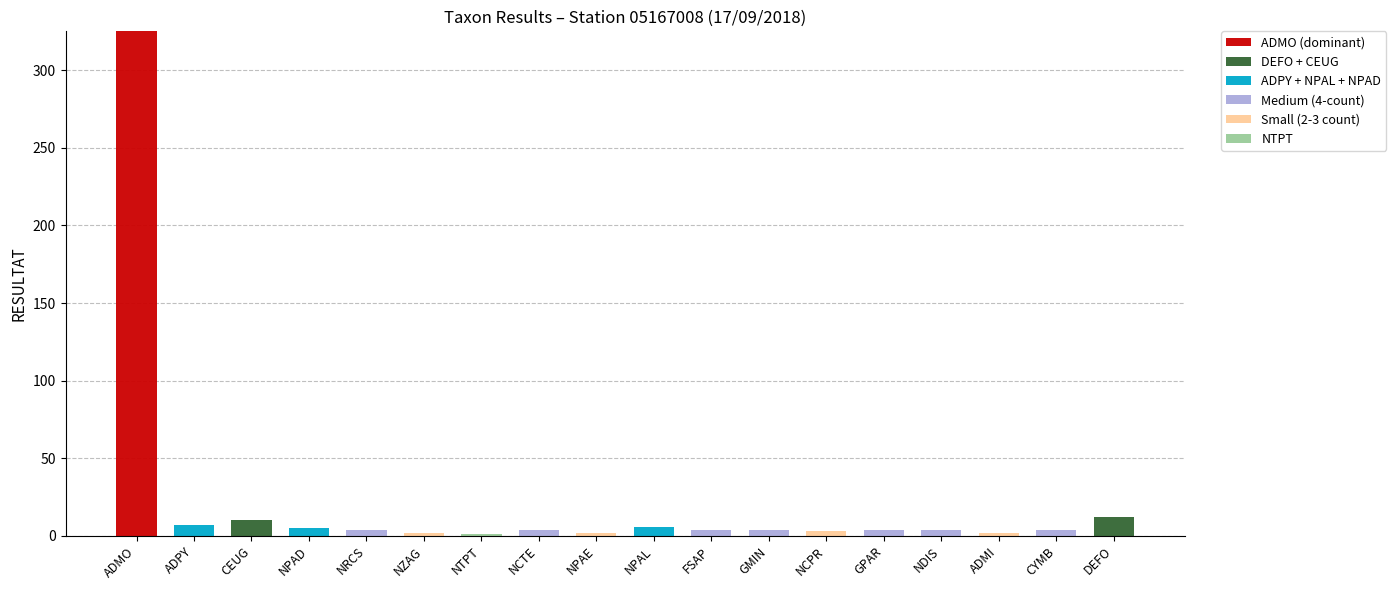

True or false: ADMO (dominant) has a value of 178 at GPAR.

False